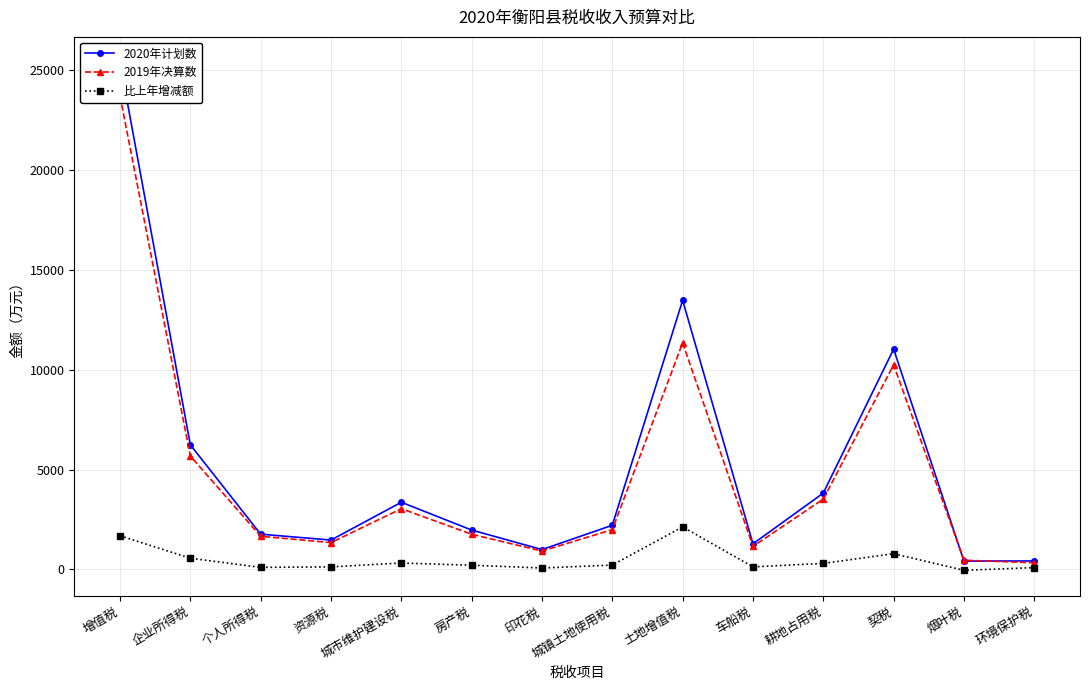

At how many categories does at least one series exceed 24323?

1